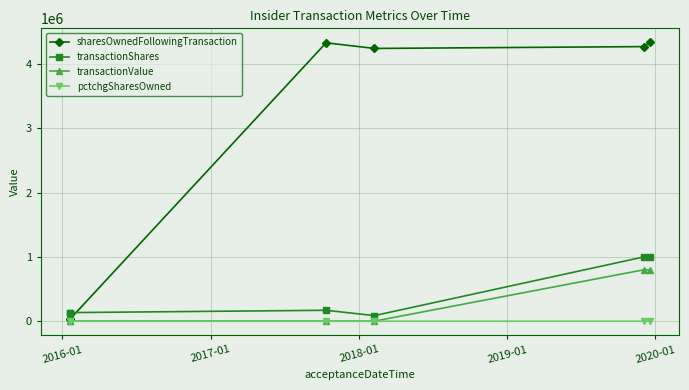

True or false: sharesOwnedFollowingTransaction and transactionValue intersect in this chart.

False